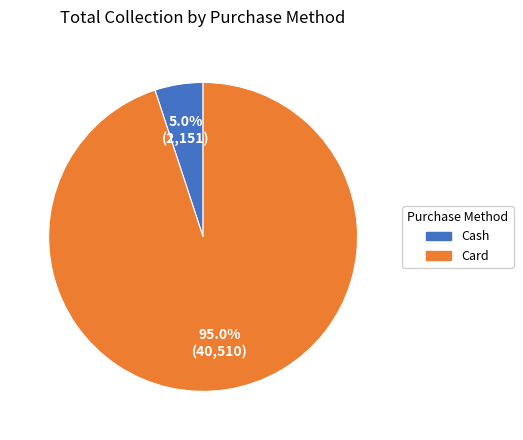

Does any single category account for the majority?

Yes